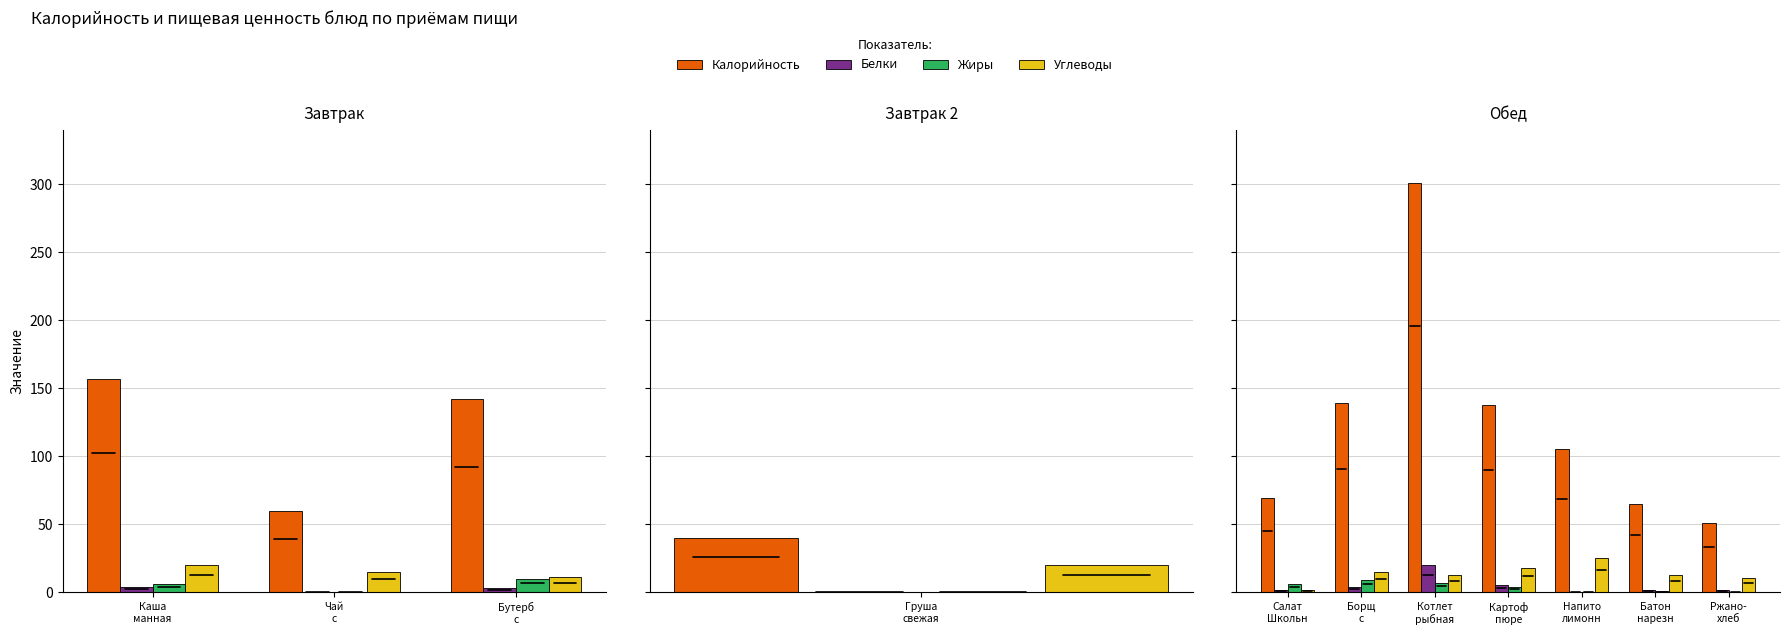

Is the value of Белки at Борщ с greater than the value of Калорийность at Котлет рыбная?

No